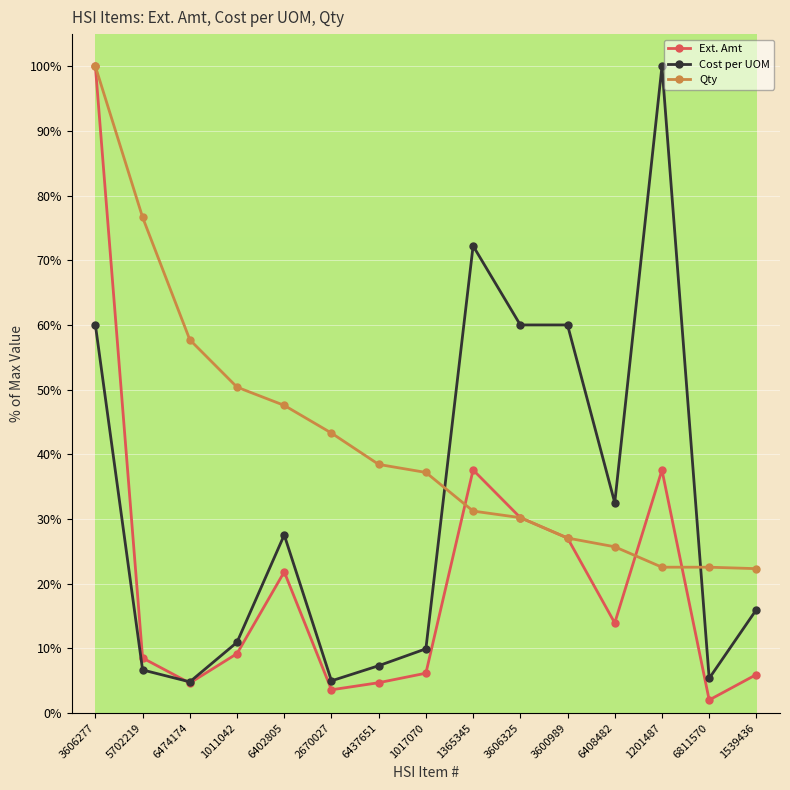

What is the value of the Qty point at the 4th from the left?

50.4